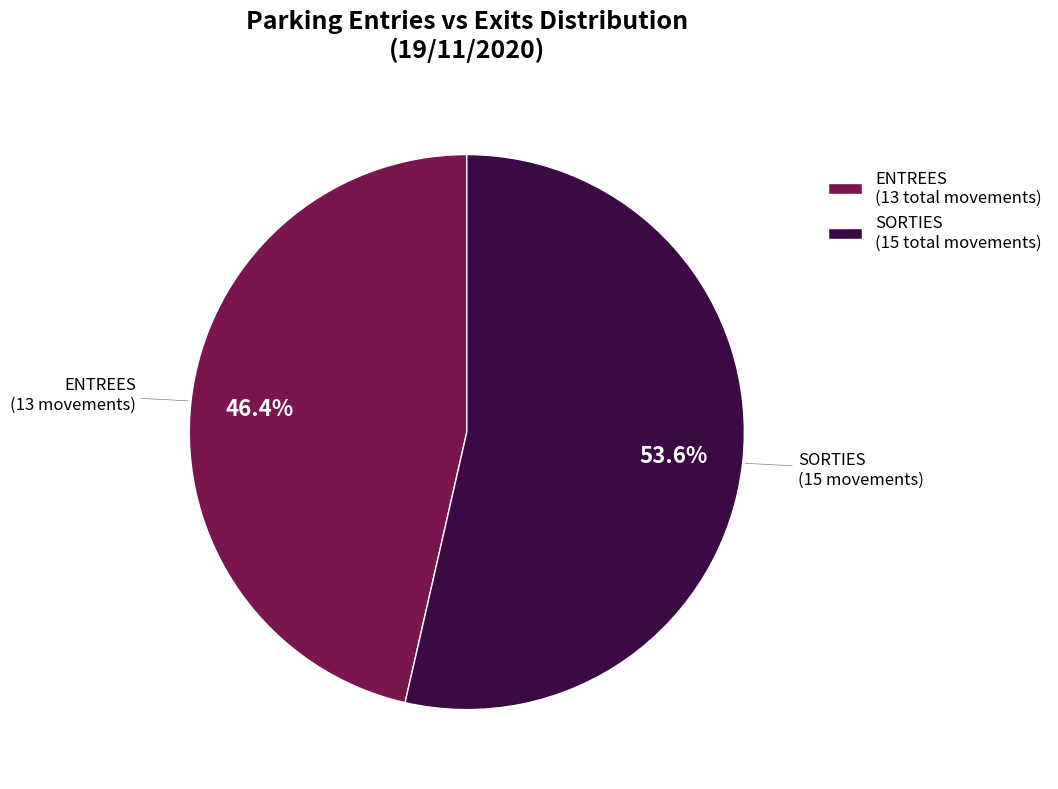

Which category has the biggest portion of the pie?

SORTIES